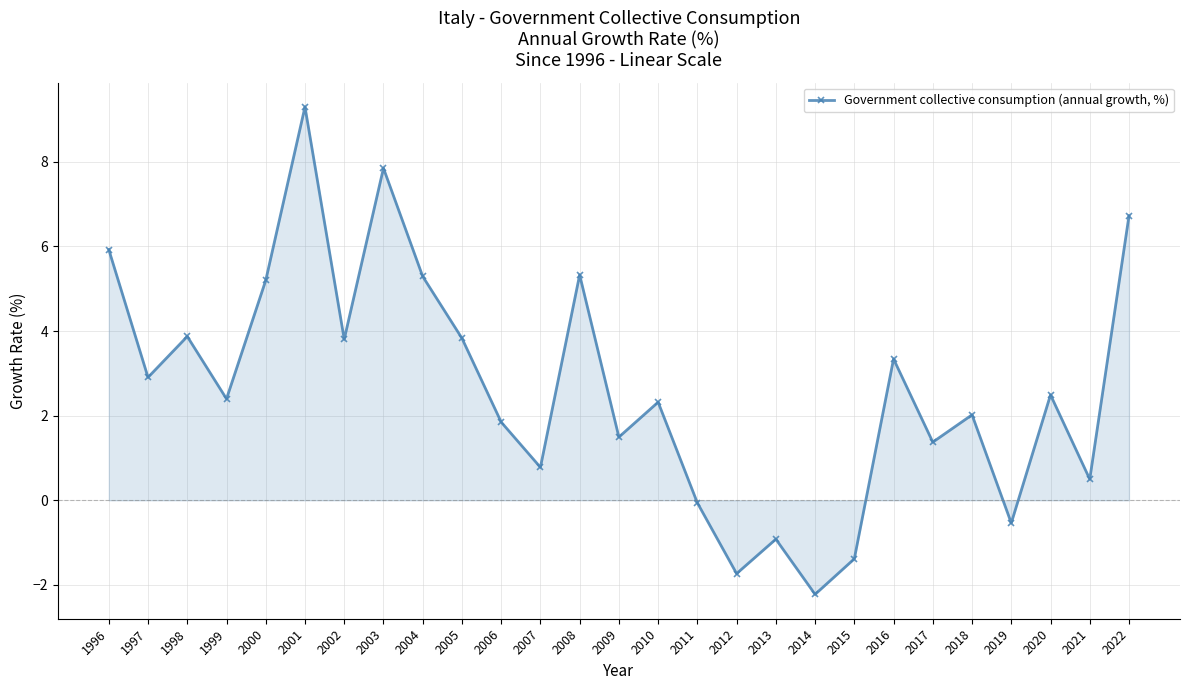

The value at 2015 is -0.9. True or false?

False